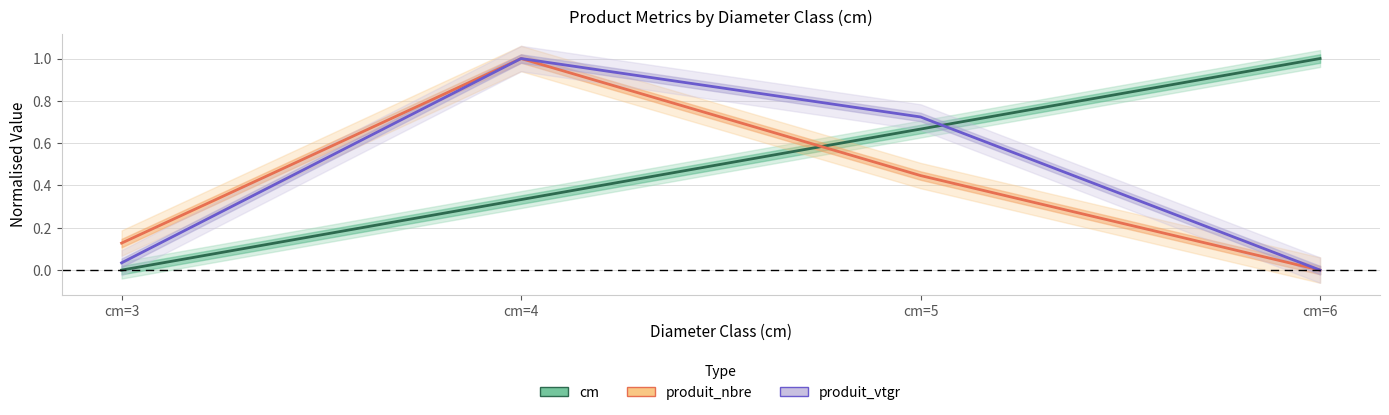

List the series in order of their peak value, lowest first.

cm, produit_nbre, produit_vtgr